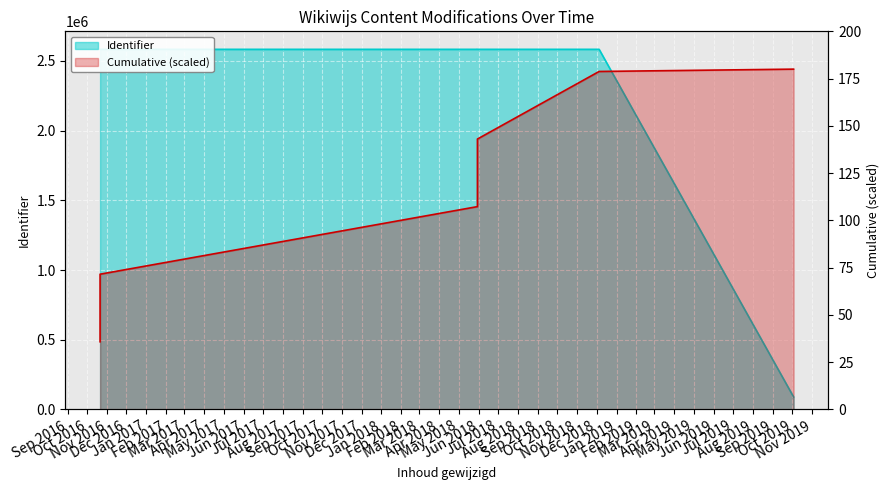

Reading left to right, list all the values displayed in this chart.

2583703	2583706	2583708	2583710	2583699	88807